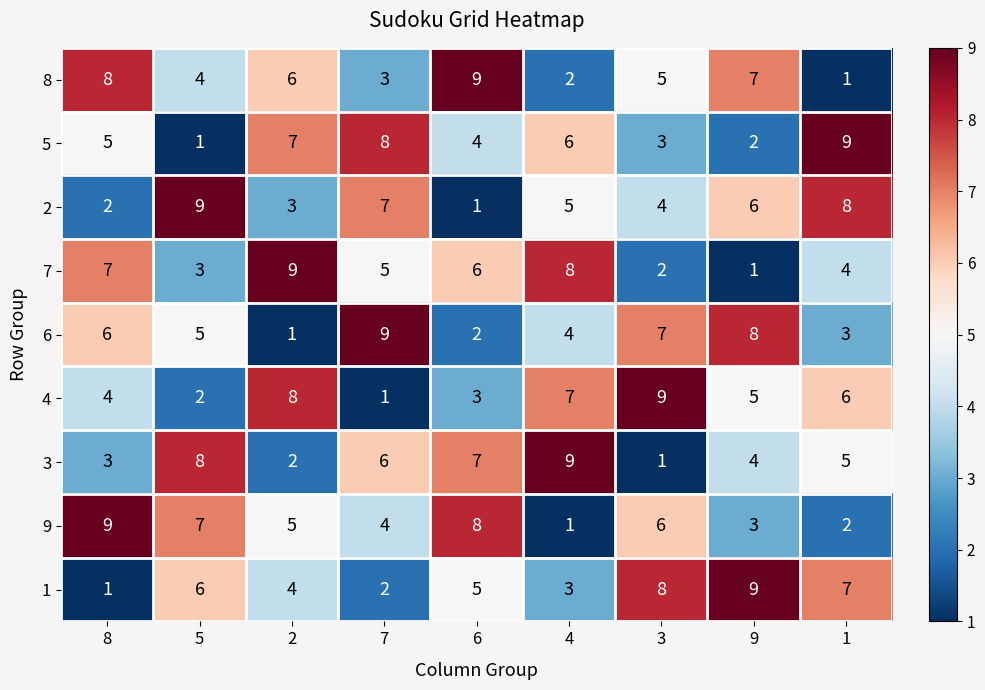

What is the difference between the second highest and minimum values in the 4 series?

7